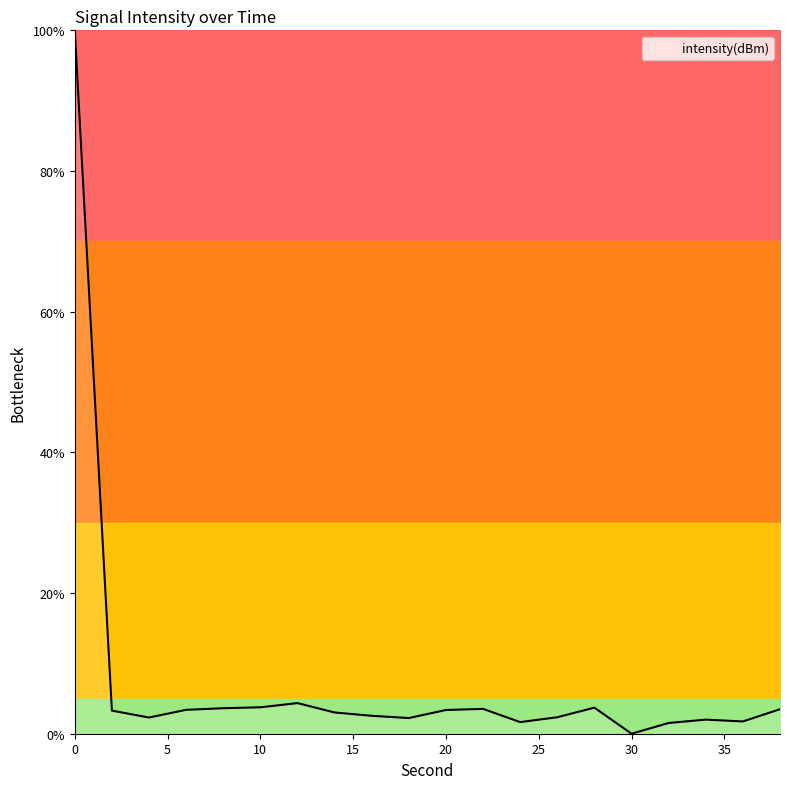

What is the greatest value displayed?

100.0